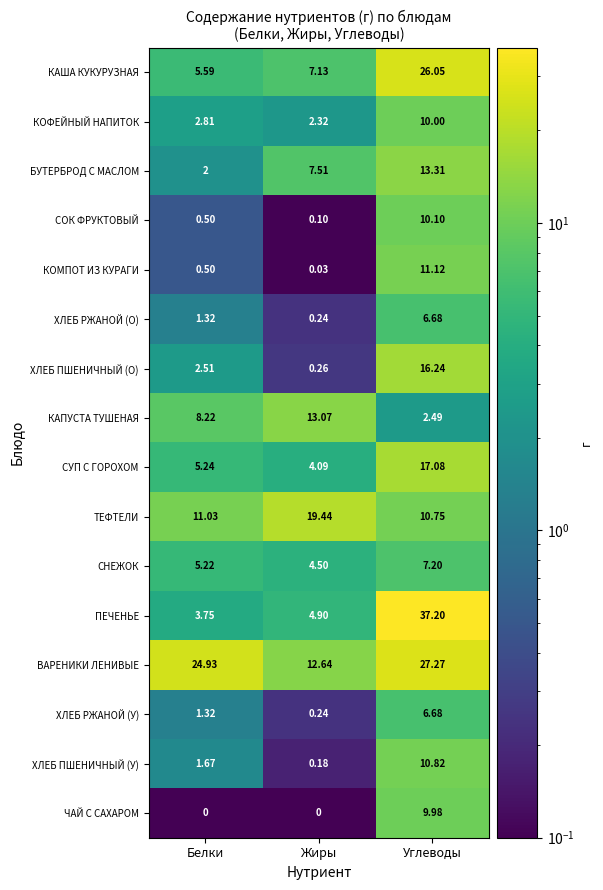

Where does the КАПУСТА ТУШЕНАЯ series first go above 8?

Белки